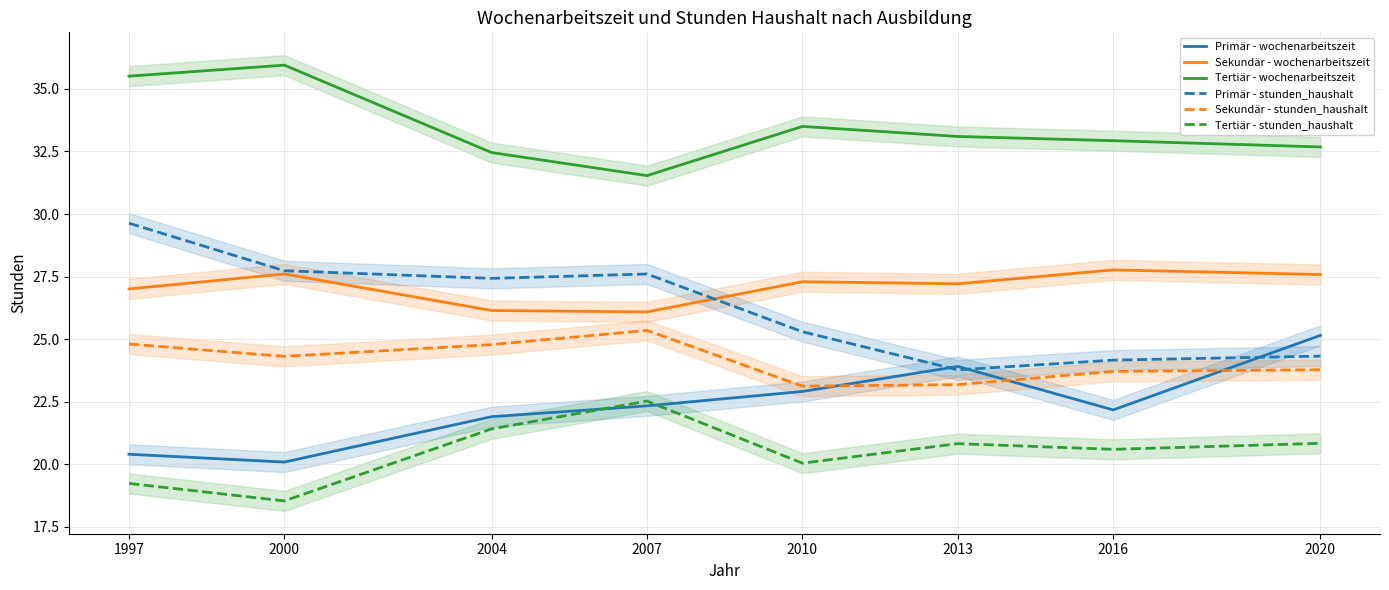

At which category does Sekundär - wochenarbeitszeit reach its first local peak?

2000